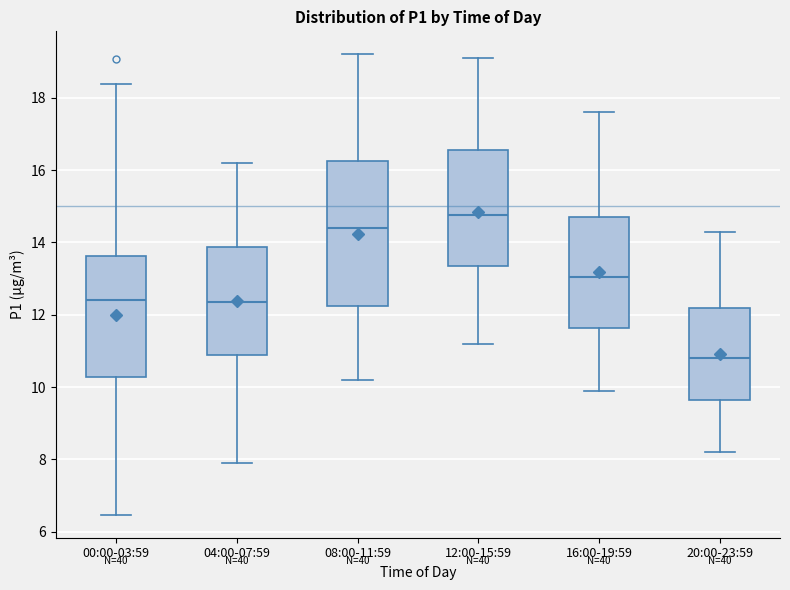

Which box's median line is the highest?

12:00-15:59